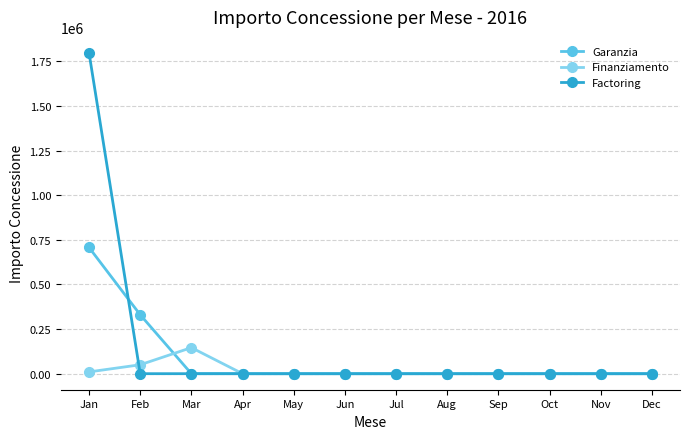

Which series has the widest spread of values?

Factoring